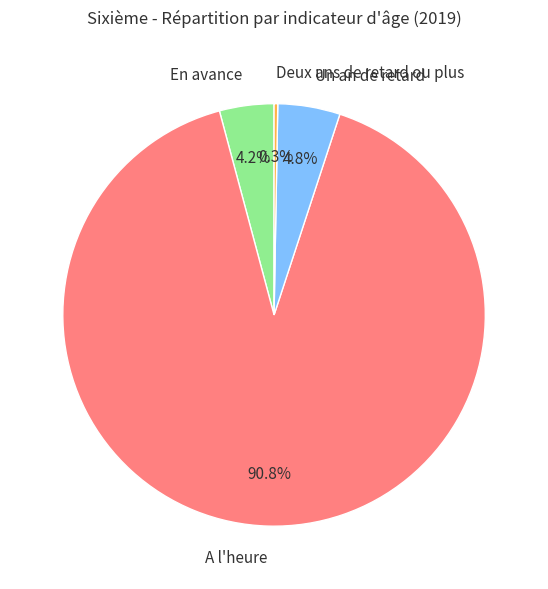

To the nearest percent, what percentage of the pie is A l'heure?

91%